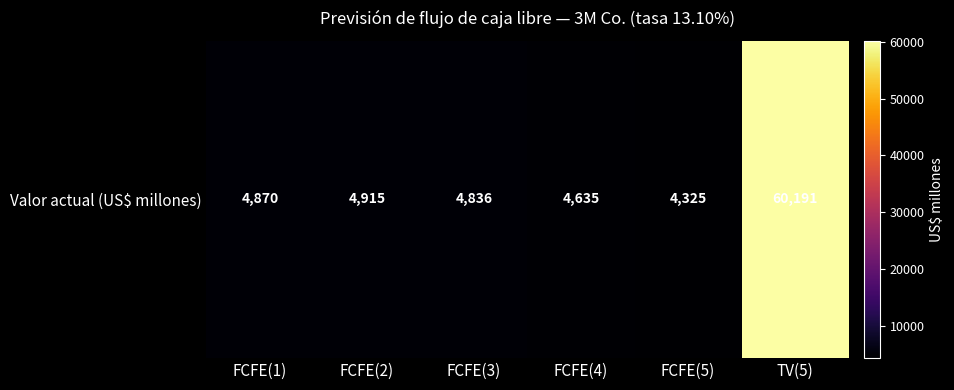

What is the approximate value at FCFE(5)?

4325